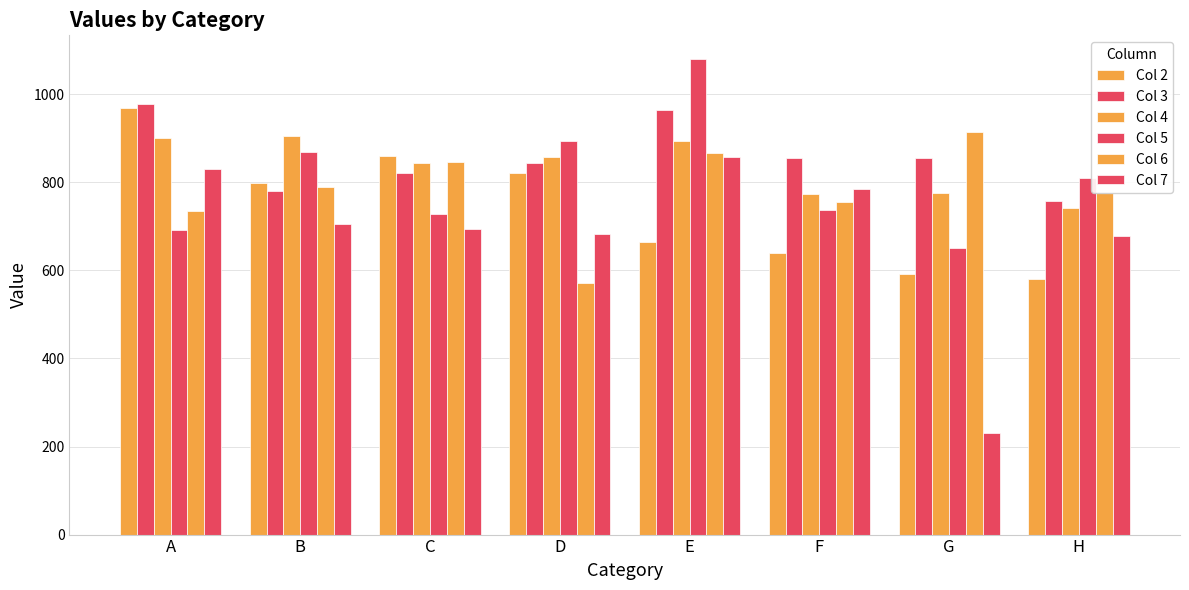

Count the number of categories in the chart.

8